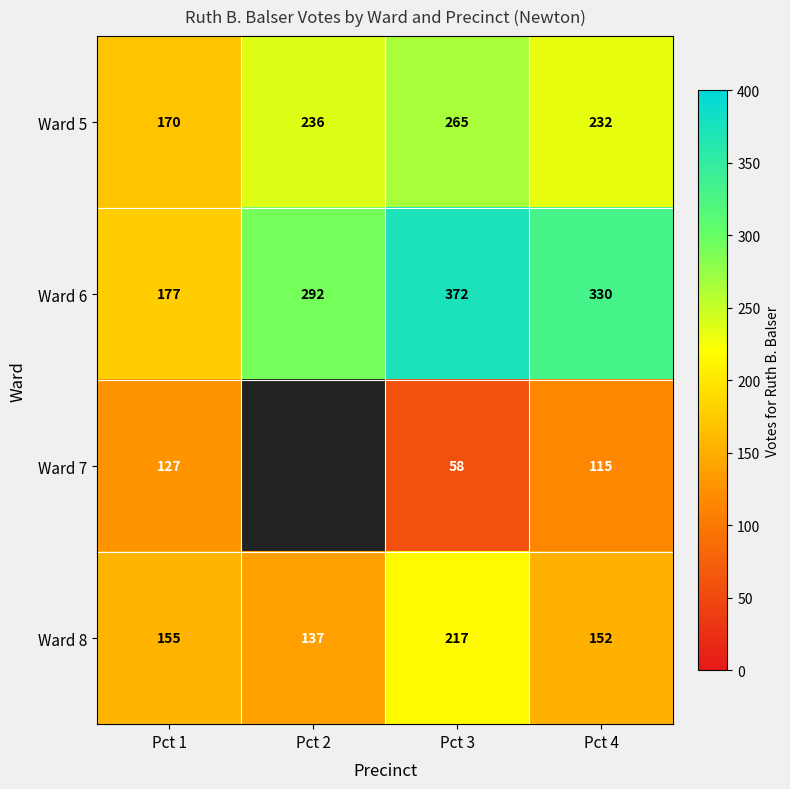

What is the difference between the Ward 6 values at Pct 1 and Pct 2?

115